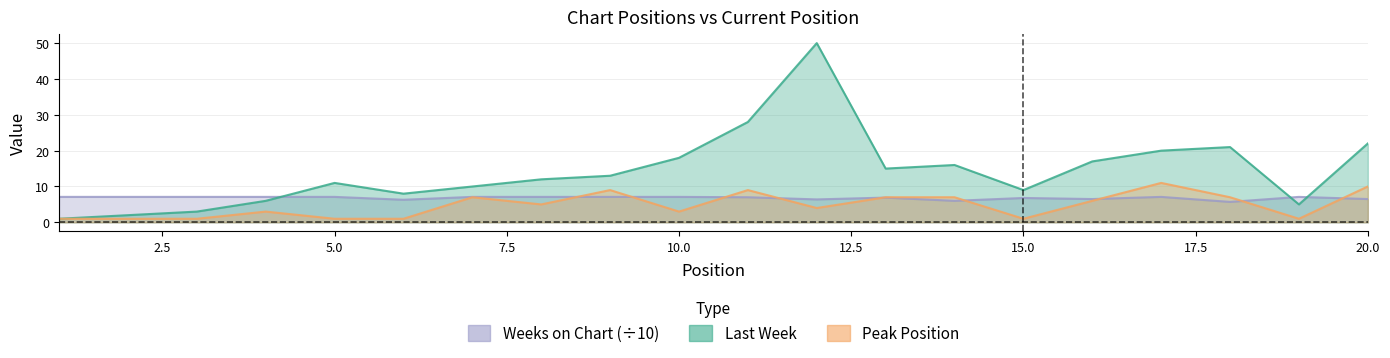

Where is the first local minimum for Weeks on Chart?

6